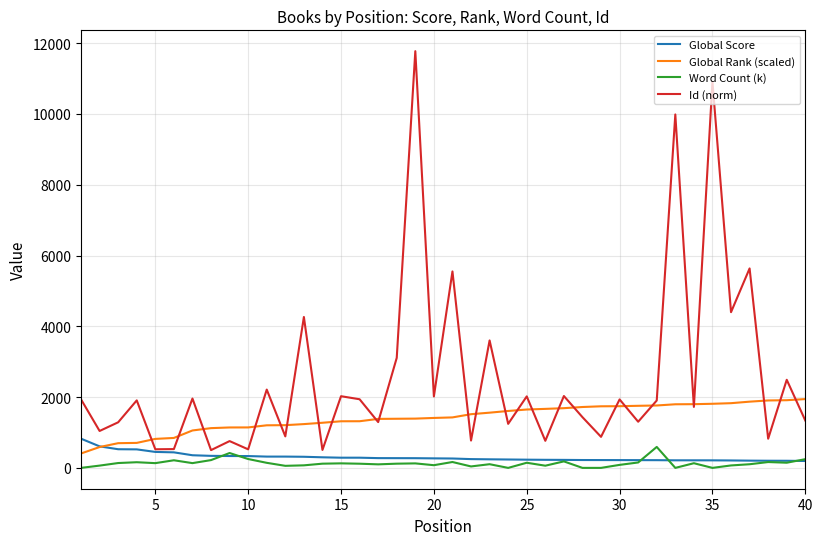

Which series has the widest spread of values?

Id (norm)